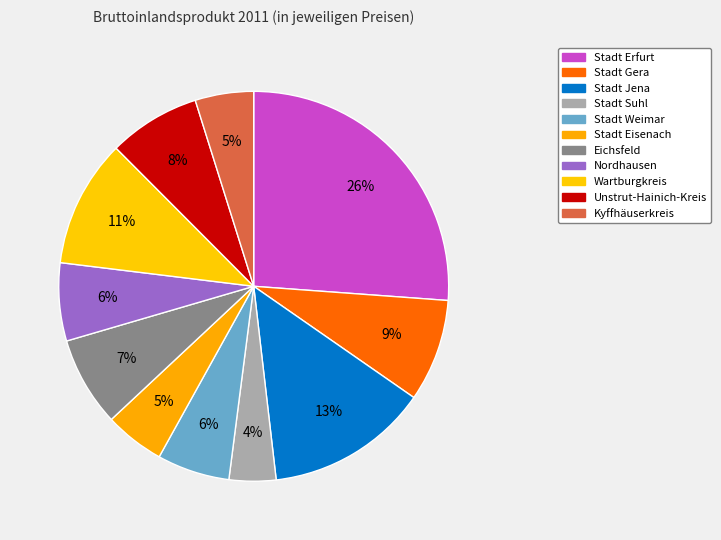

The Stadt Weimar slice represents 6% of the pie. True or false?

True